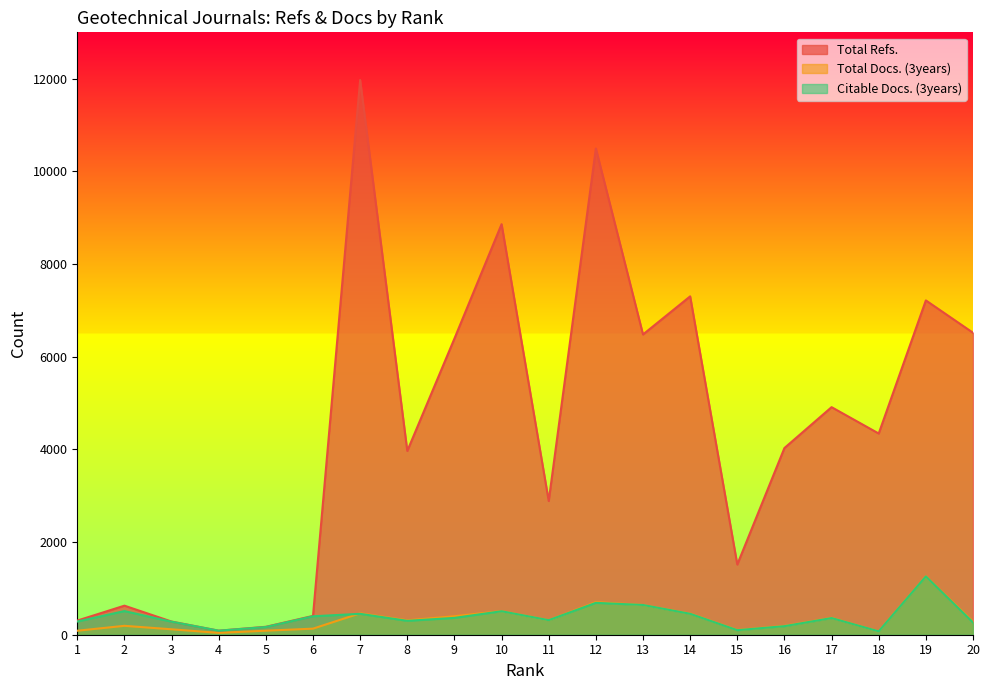

Is it true that Total Refs. equals 2005 at 13?

False